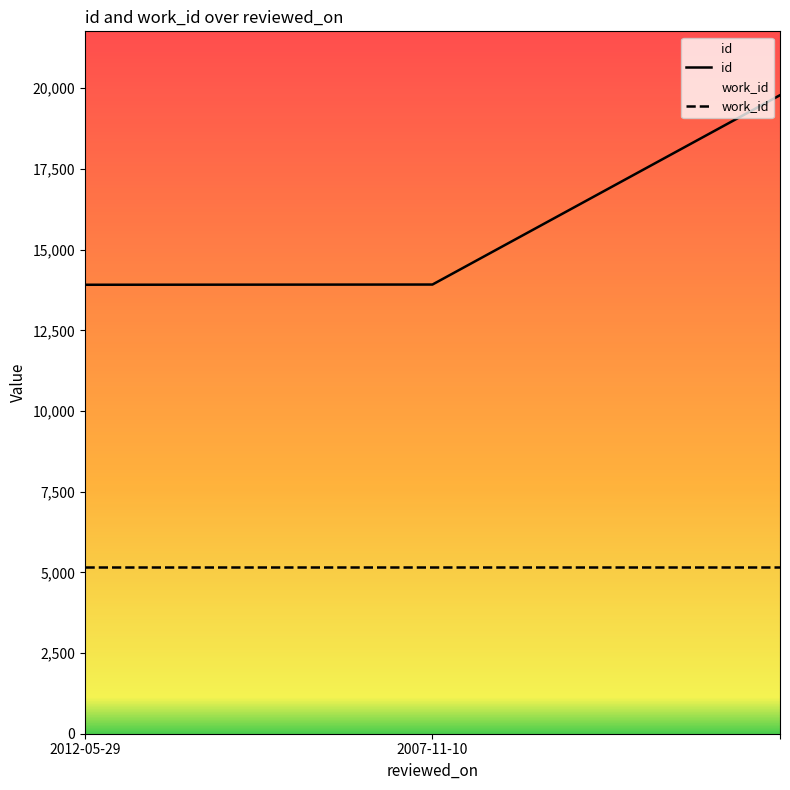

What is the average value?

15871